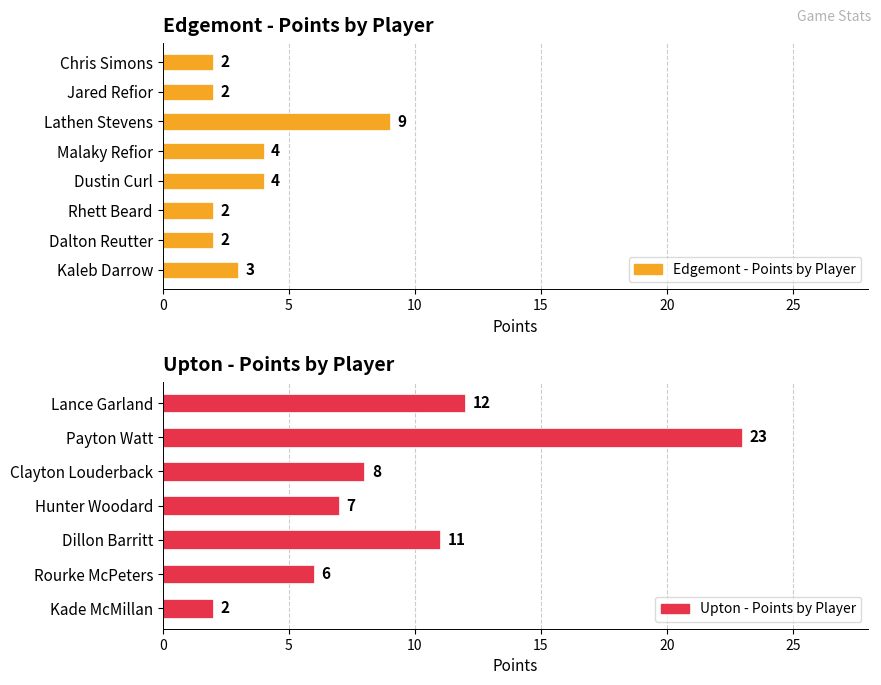

Rank the series by their maximum value, from lowest to highest.

Edgemont Points, Upton Points